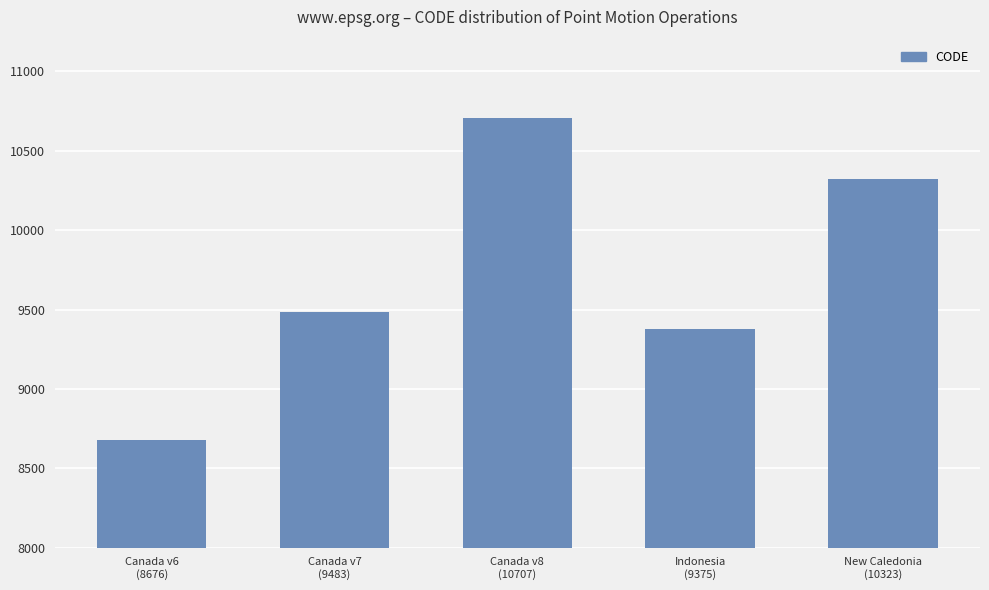

Which has a higher value, Indonesia
(9375) or New Caledonia
(10323)?

New Caledonia
(10323)